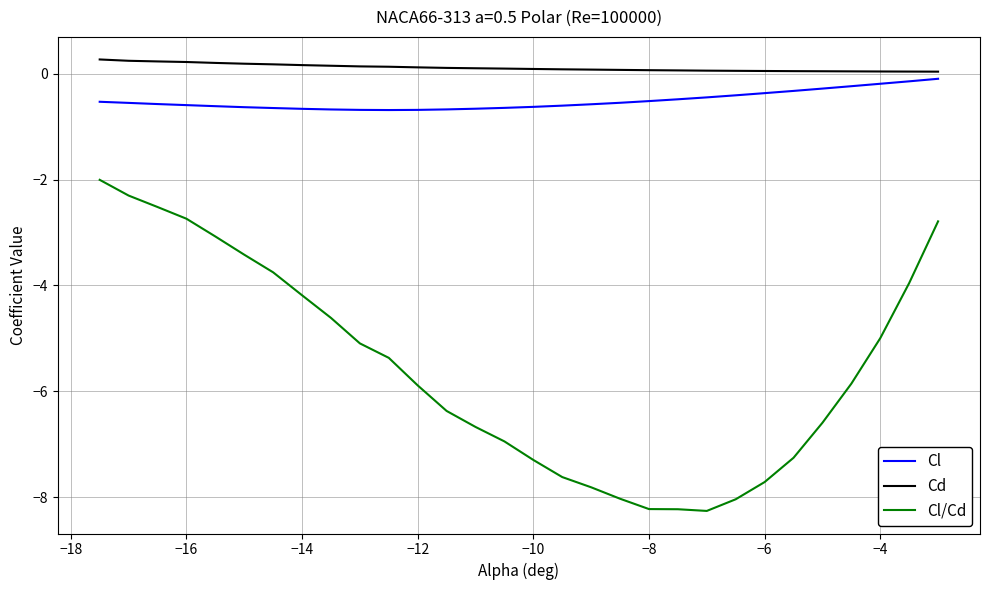

What is the maximum value for Cl?

-0.1